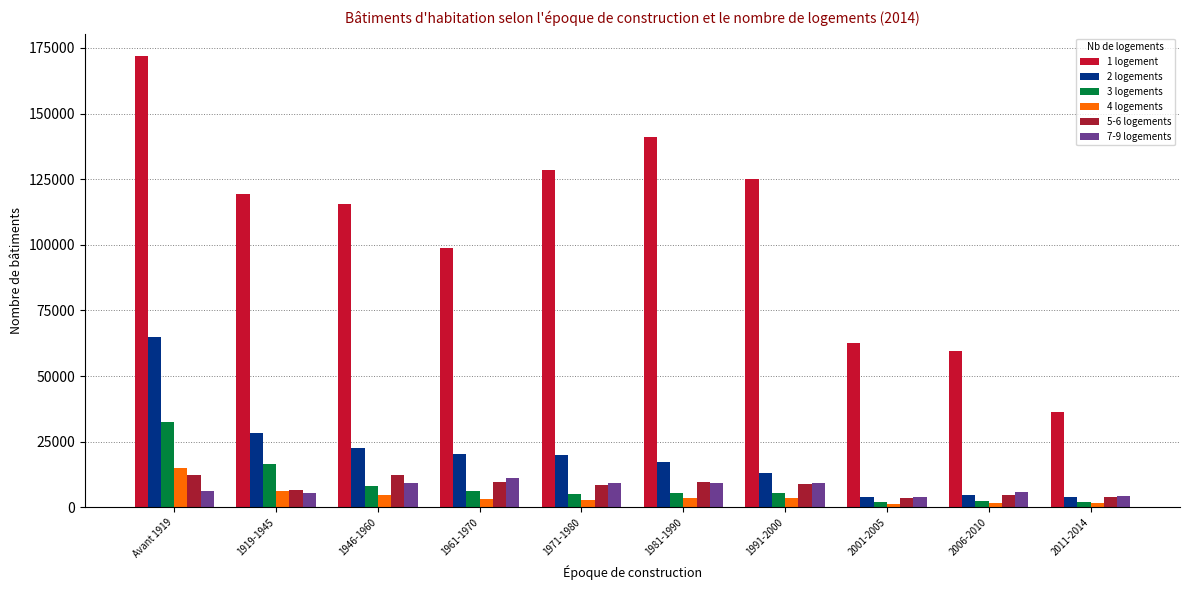

How many bars are there in each group?

6